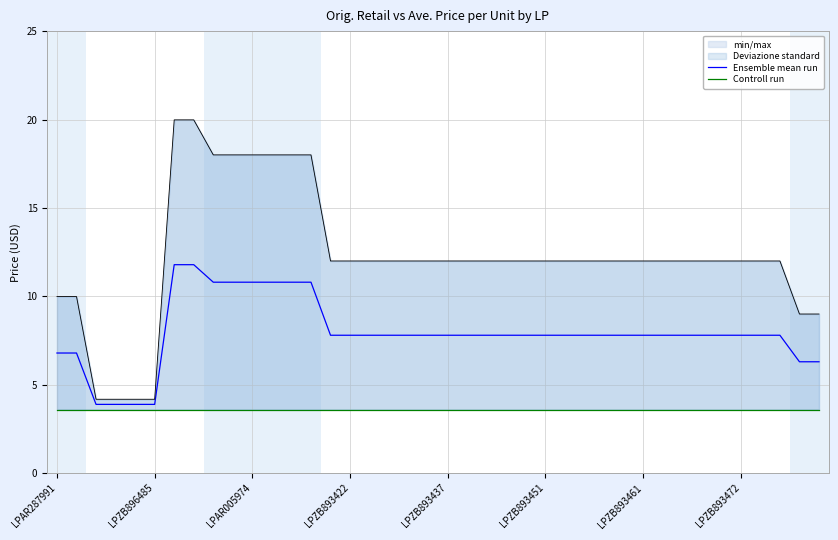

What is the spread (max minus min) of values at 26?

4.2